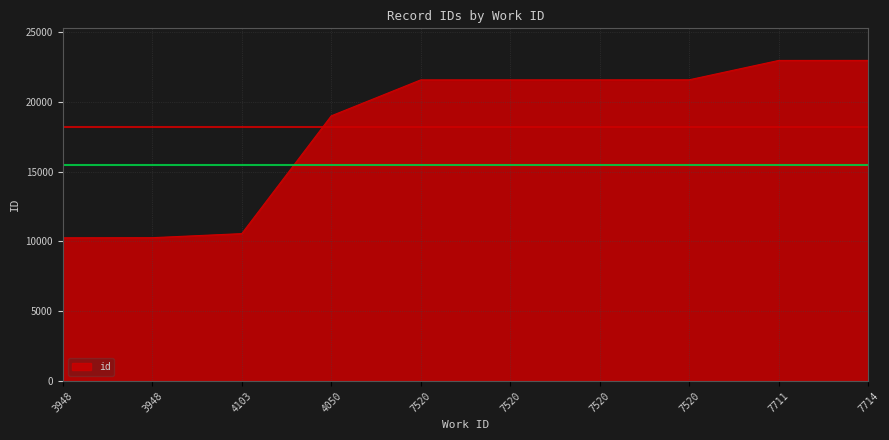

Reading right to left, transcribe all the data shown in this chart.

7714=22969	7711=22966	7520=21580	7520=21576	7520=21575	7520=21574	4050=18997	4103=10560	3948=10269	3948=10262